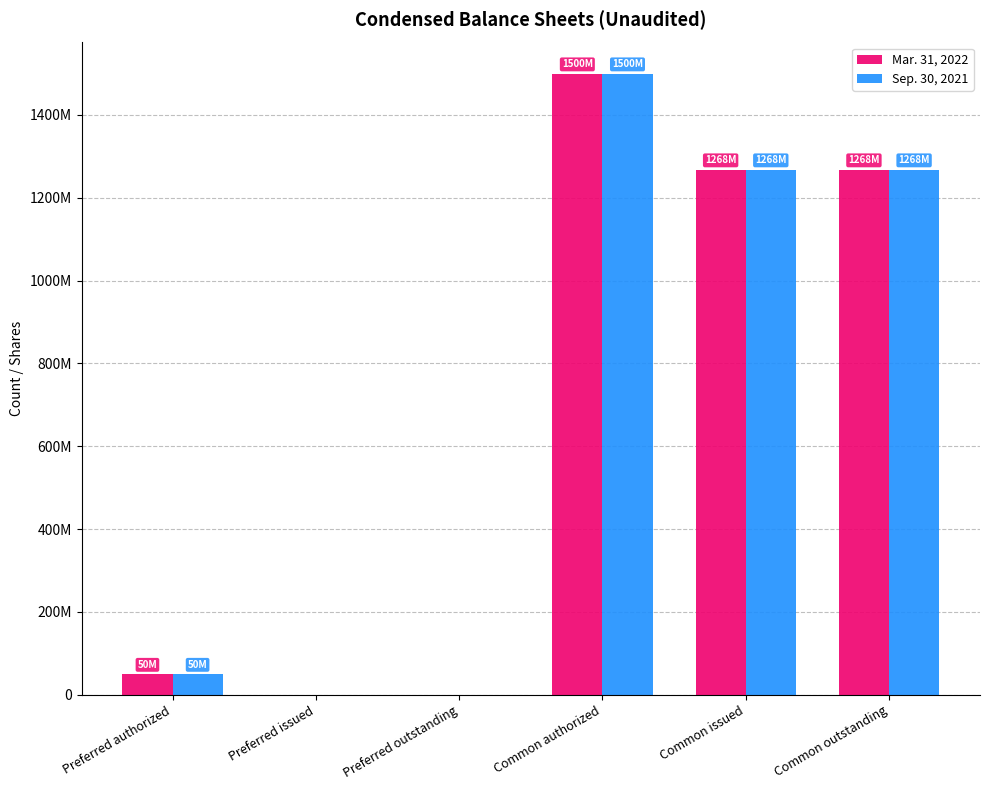

Reading left to right, extract all data points from this chart.

Mar. 31, 2022: 50000000	0	0	1500000000	1268240346	1268240346
Sep. 30, 2021: 50000000	0	0	1500000000	1268240346	1268240346